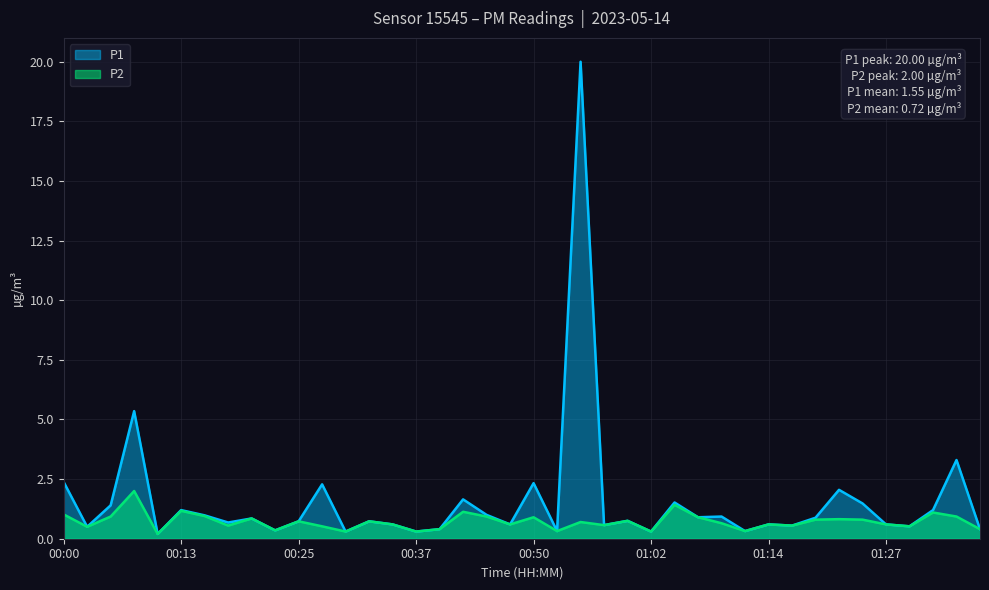

Which series has the largest total across all categories?

P1